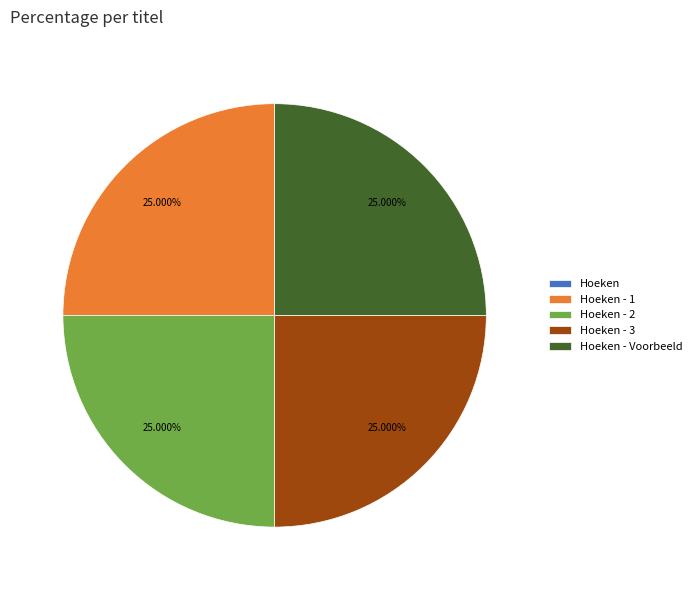

Does any single category account for the majority?

No